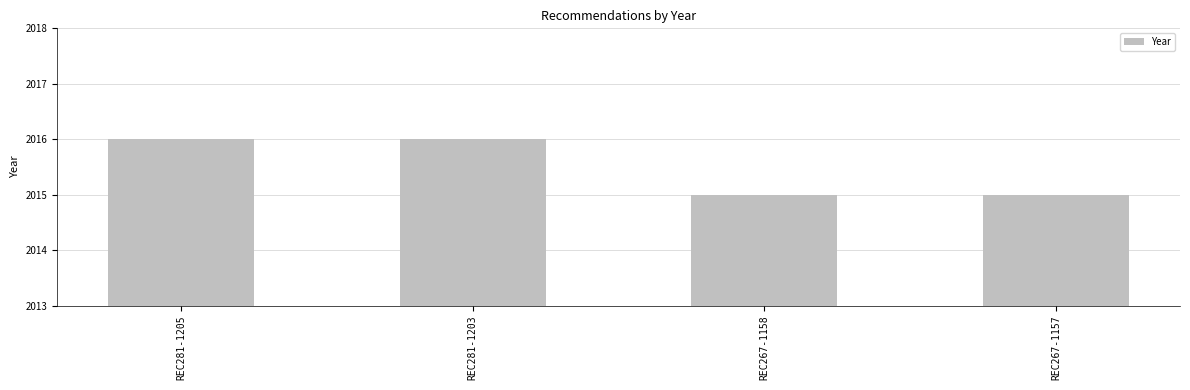

Which has a higher value, REC281-1205 or REC267-1157?

REC281-1205